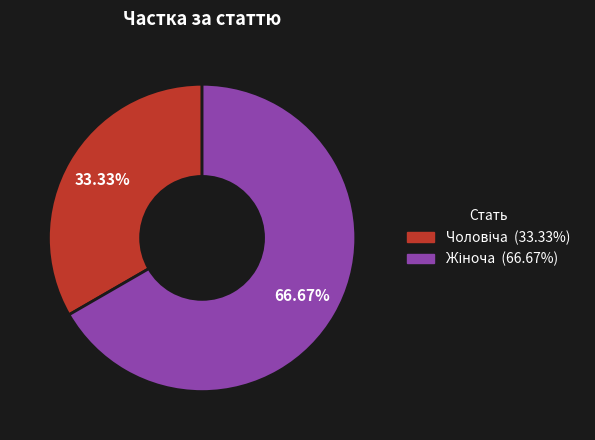

Is there a majority slice in this chart?

Yes